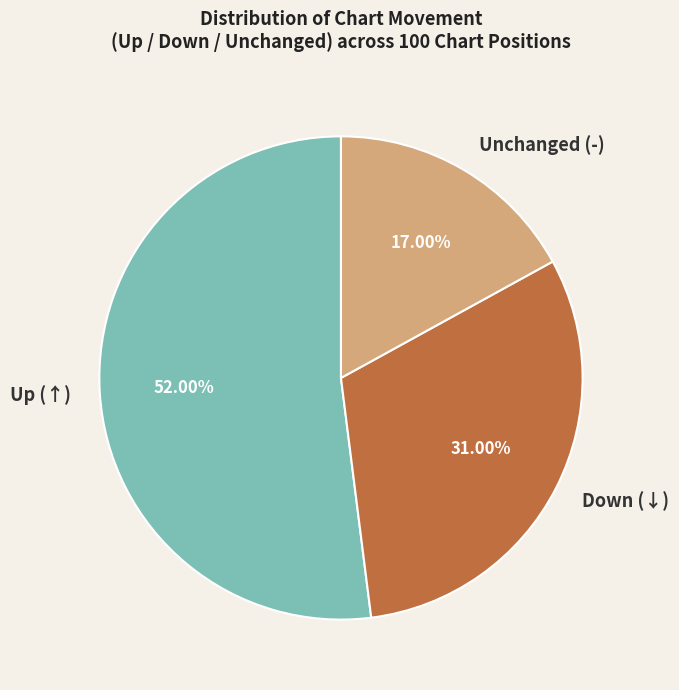

Rank the categories by value from highest to lowest.

Up (↑), Down (↓), Unchanged (-)